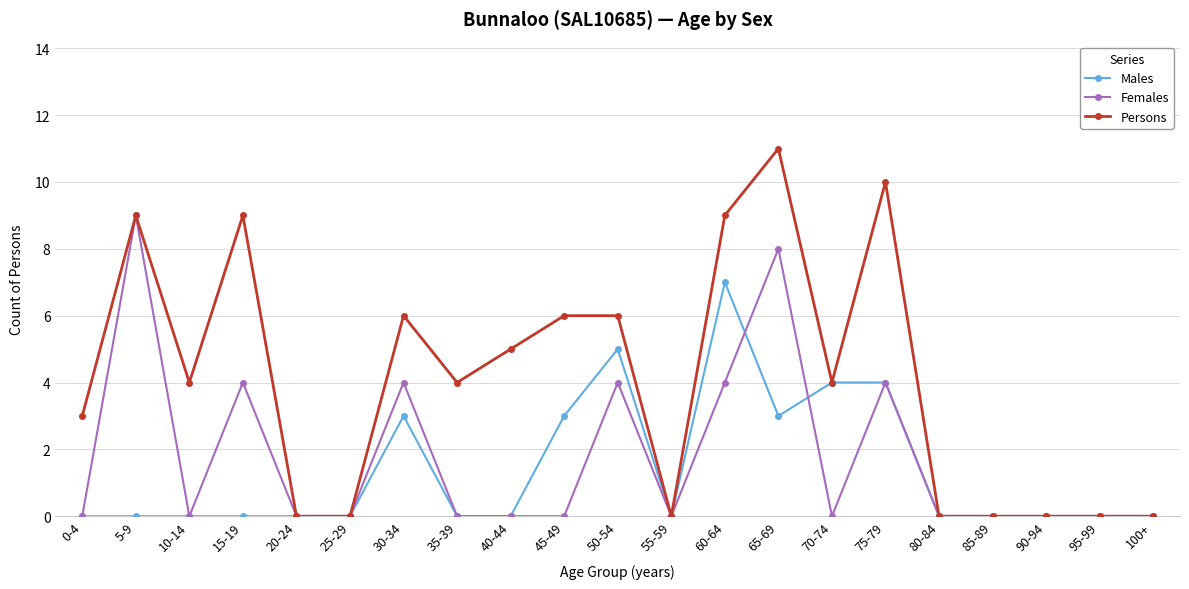

True or false: Females and Males cross at least once.

True